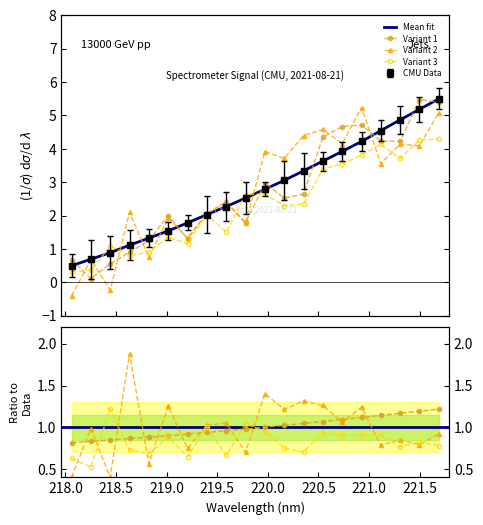

Reading right to left, what are all the values shown in this chart?

221.6902=5.5	221.4993=5.2	221.3083=4.9	221.1174=4.5	220.9264=4.2	220.7354=3.9	220.5444=3.6	220.3533=3.3	220.1623=3.1	219.9712=2.8	219.7801=2.5	219.589=2.3	219.3979=2.0	219.2067=1.8	219.0156=1.5	218.8244=1.3	218.6332=1.1	218.442=0.9	218.2508=0.7	218.0596=0.5